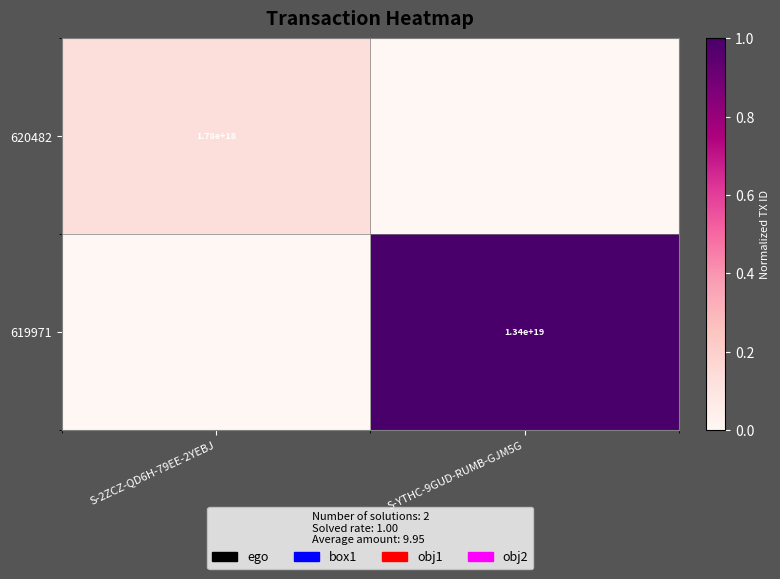

The value of 619971 at S-YTHC-9GUD-RUMB-GJM5G is 1.7. True or false?

False